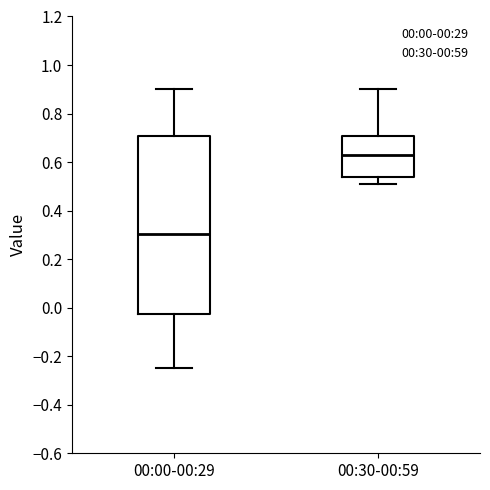

Reading left to right, transcribe this box plot: for each box, give where its median line is, the range the box spans, and where its two whiskers end, as read against the y-axis. The values are not printed on the chart, so give them approximately, as read against the axis.

00:00-00:29: median 0.30, box -0.02 to 0.70, whiskers -0.24 to 0.90
00:30-00:59: median 0.64, box 0.54 to 0.70, whiskers 0.52 to 0.90